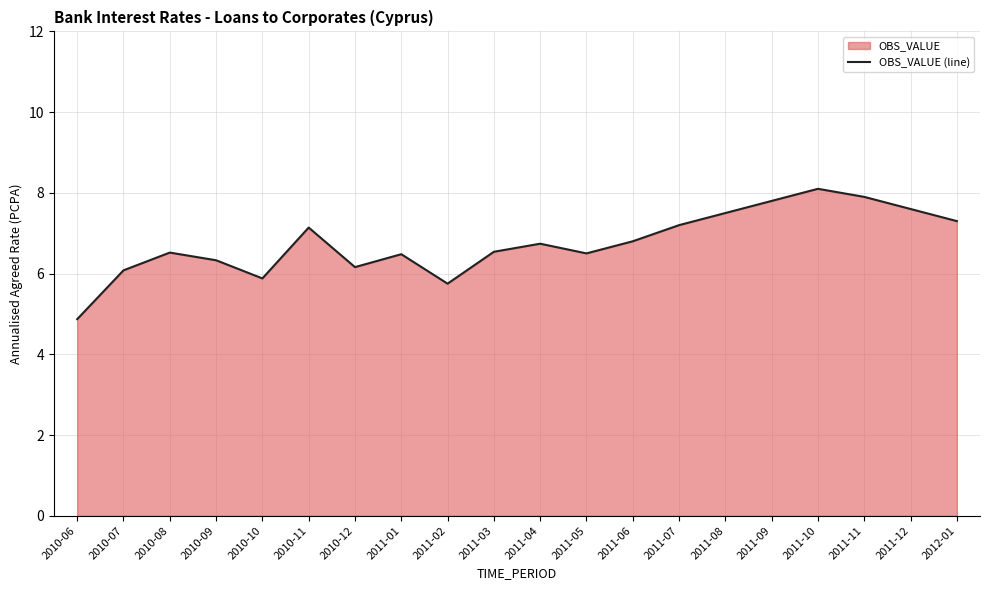

Which category has the highest value across all series?

2011-10